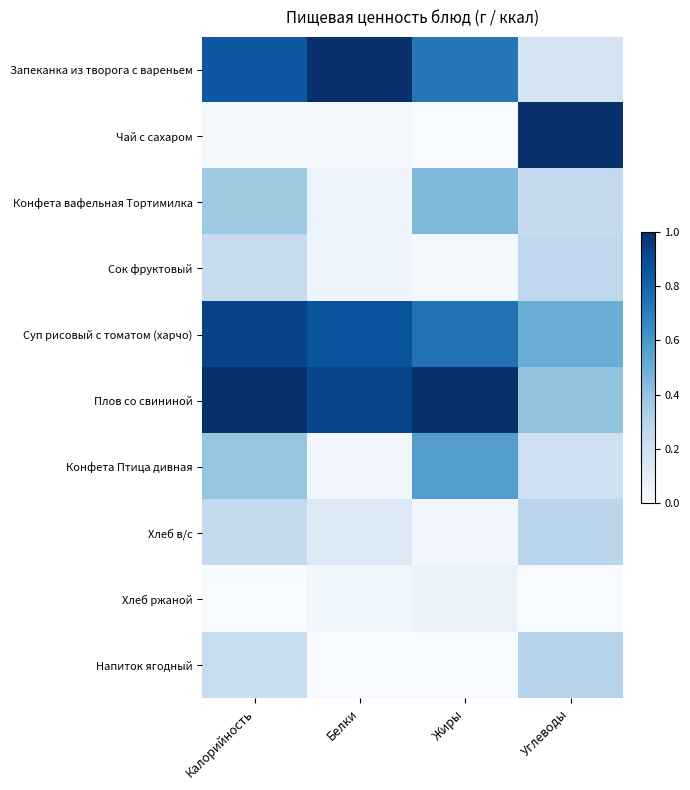

At how many categories does at least one series exceed 0?

4